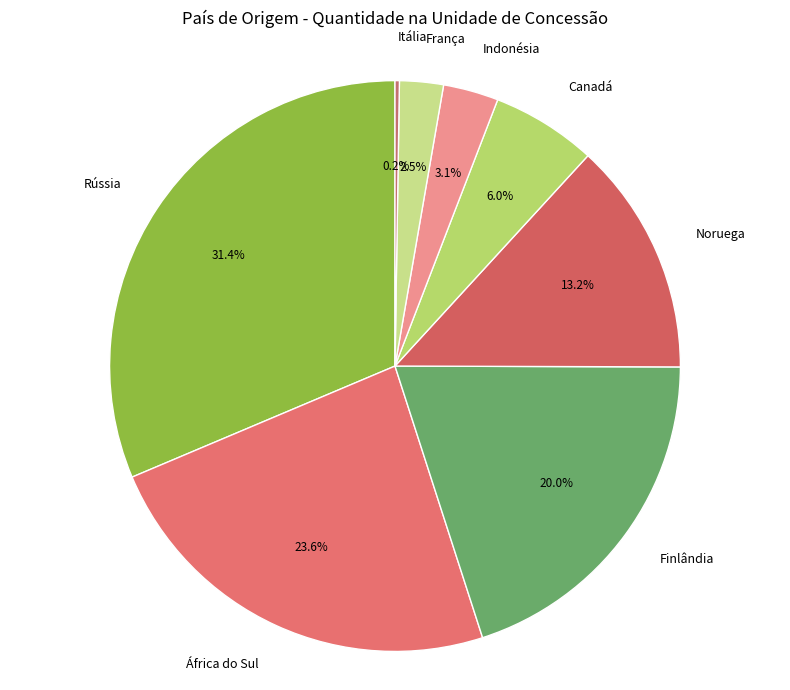

How much of the chart is everything except Finlândia?

80.0%